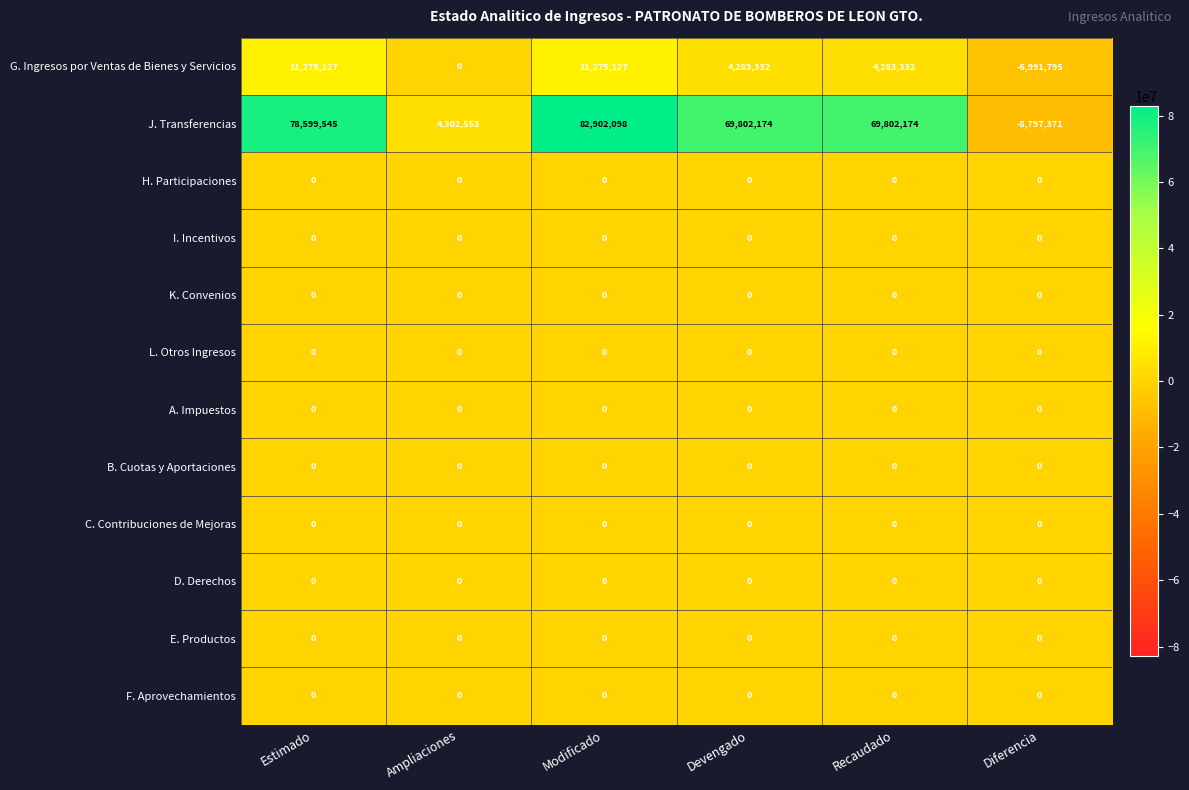

What is the approximate value of J. Transferencias at Ampliaciones, to the nearest 100?

4302600